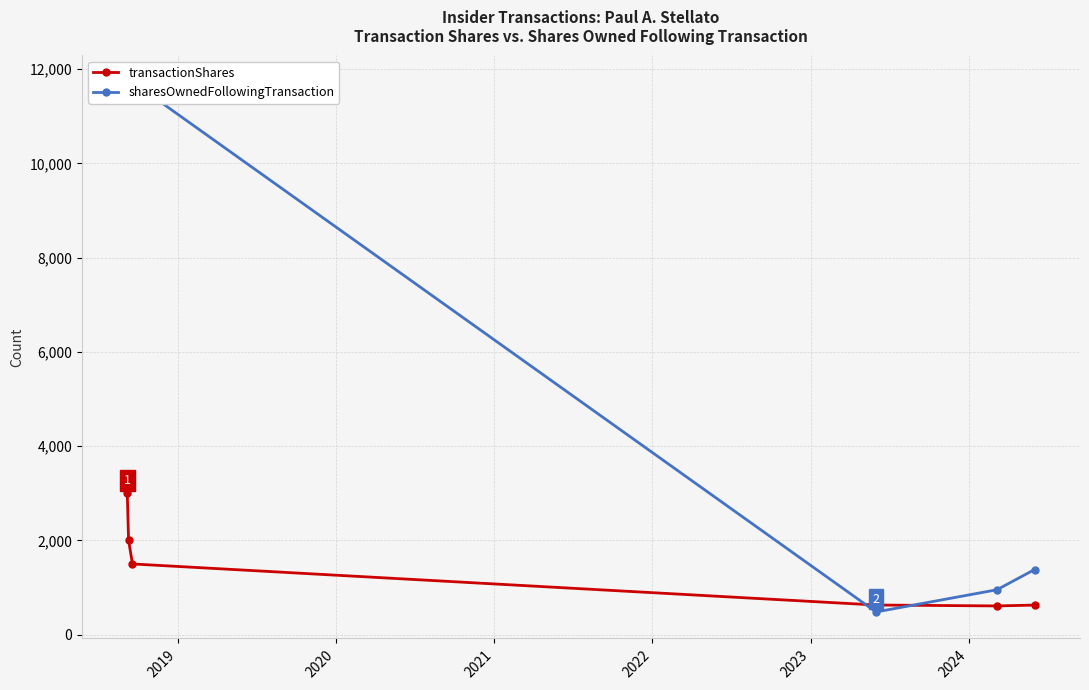

True or false: transactionShares has more than 1 points higher than both neighbors.

False